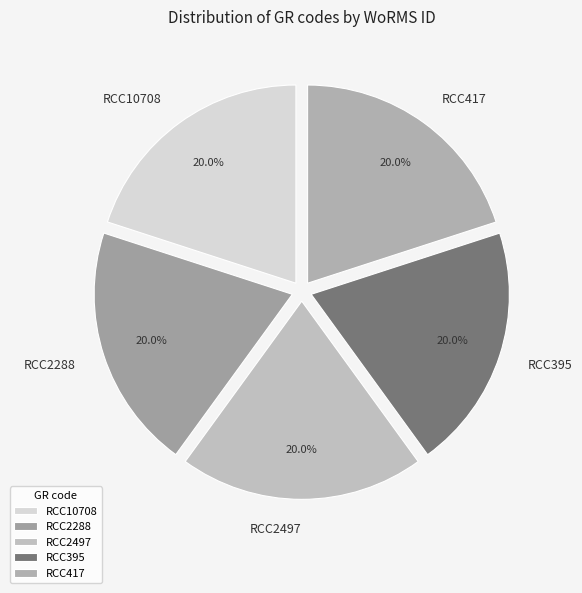

Is RCC2497 the majority of the pie?

No